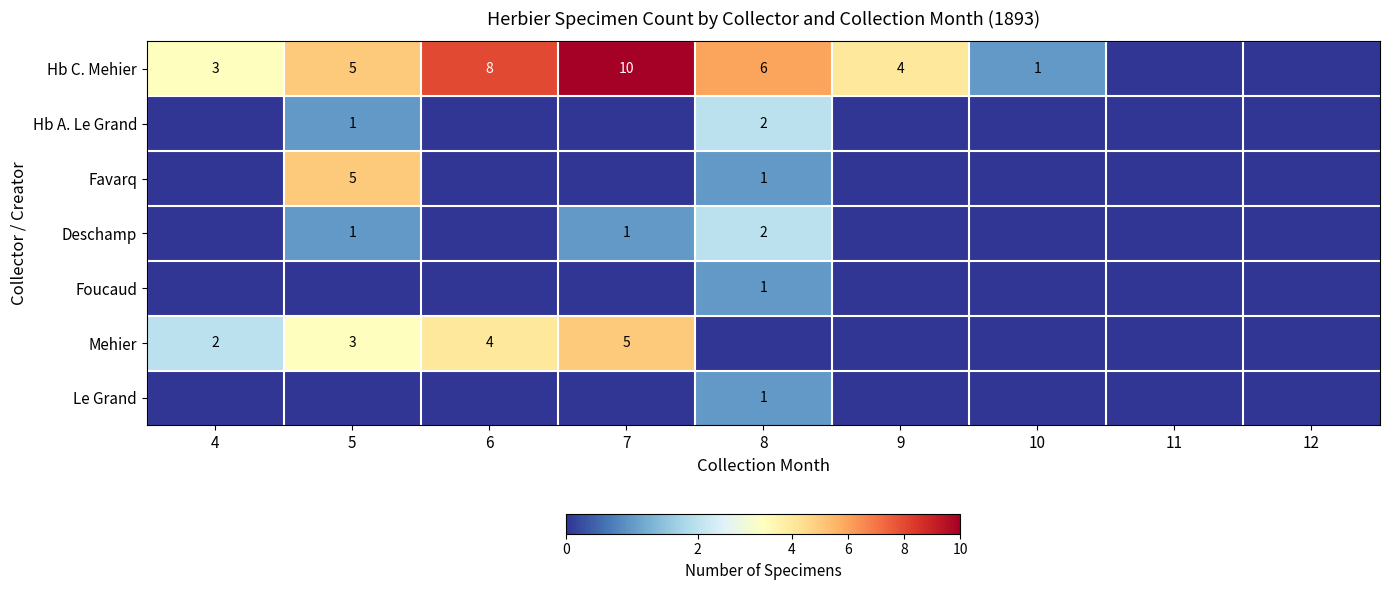

What is the spread (max minus min) of values at 4?

3